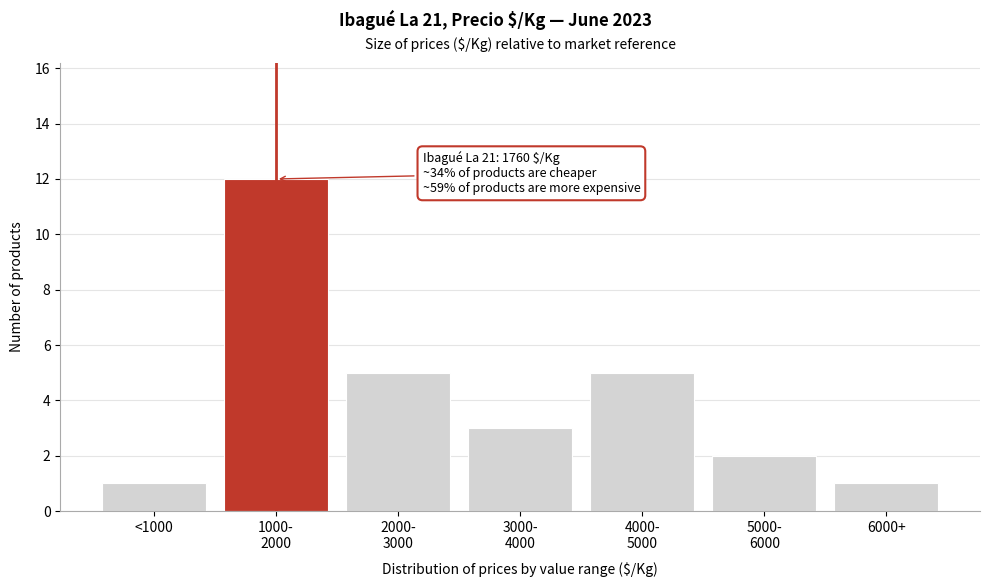

Reading left to right, what are all the values shown in this chart?

1	12	5	3	5	2	1